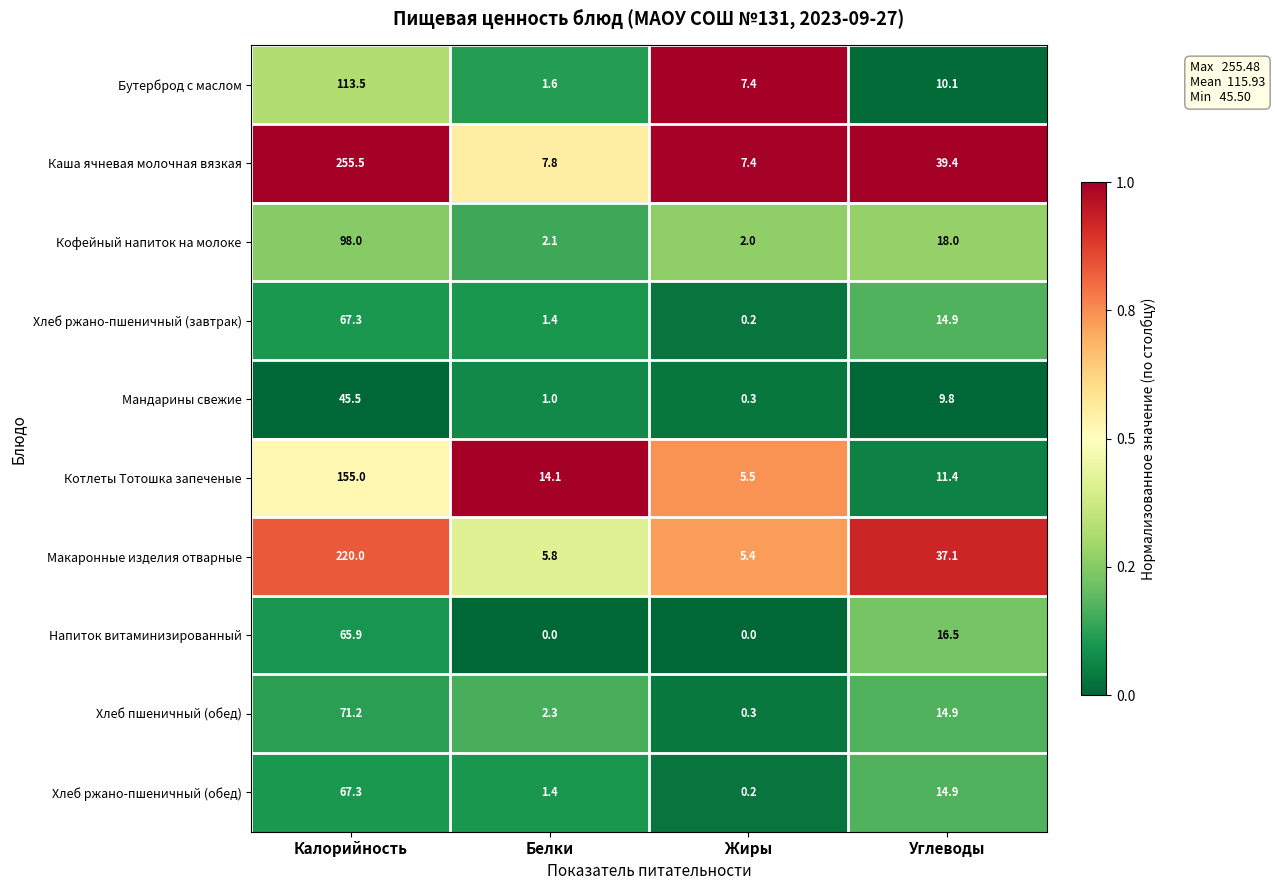

What is the sum of the Мандарины свежие values at Жиры and Белки?

1.3